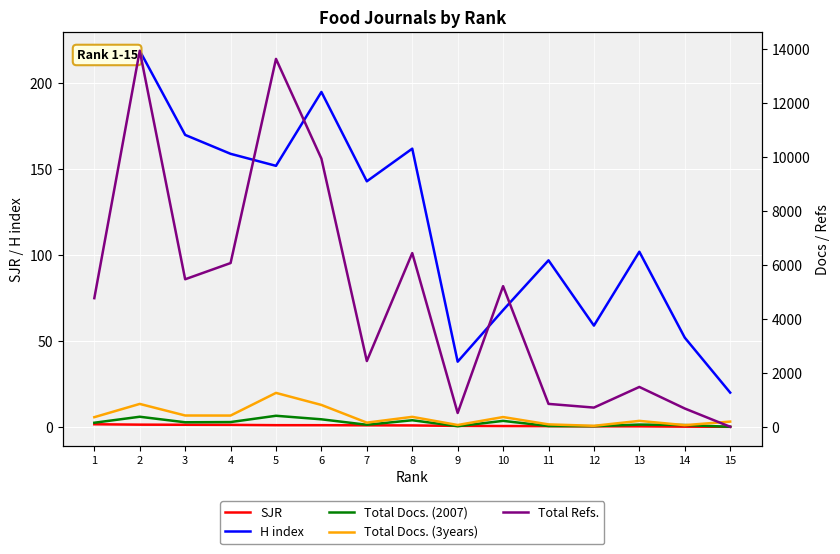

What are all the series names shown in the legend?

SJR, H index, Total Docs. (2007), Total Docs. (3years), Total Refs.